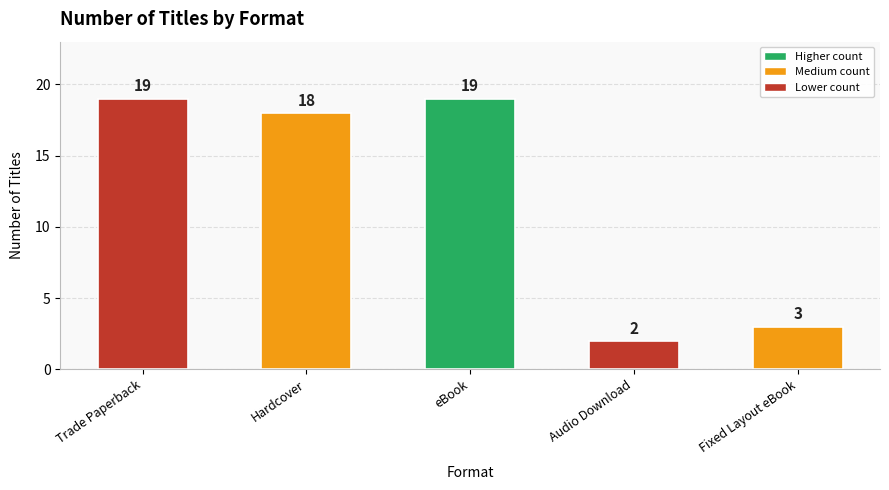

Between eBook and Audio Download, which is larger?

eBook